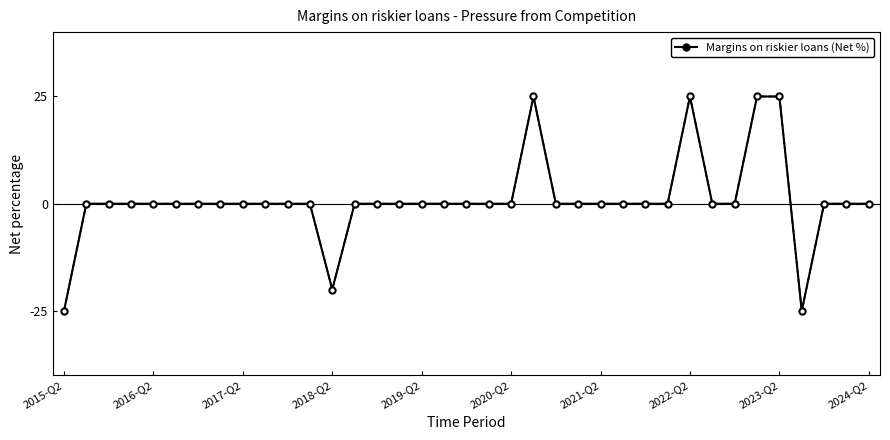

True or false: there are more than 0 points higher than both neighbors.

True